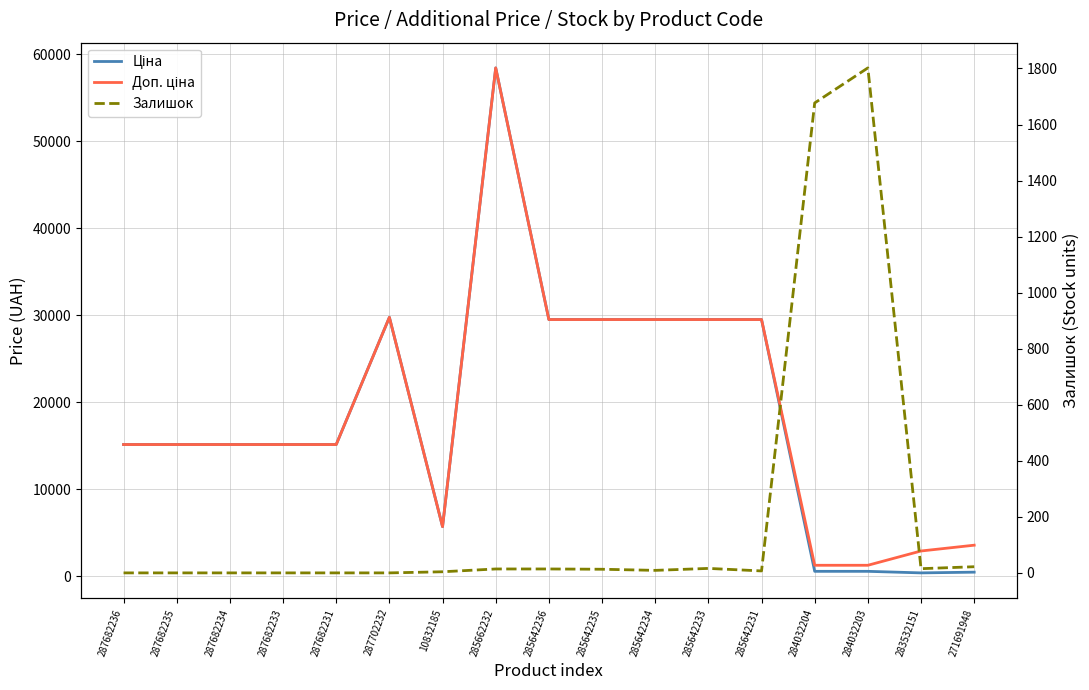

At which category is the sum across all series the highest?

285662232